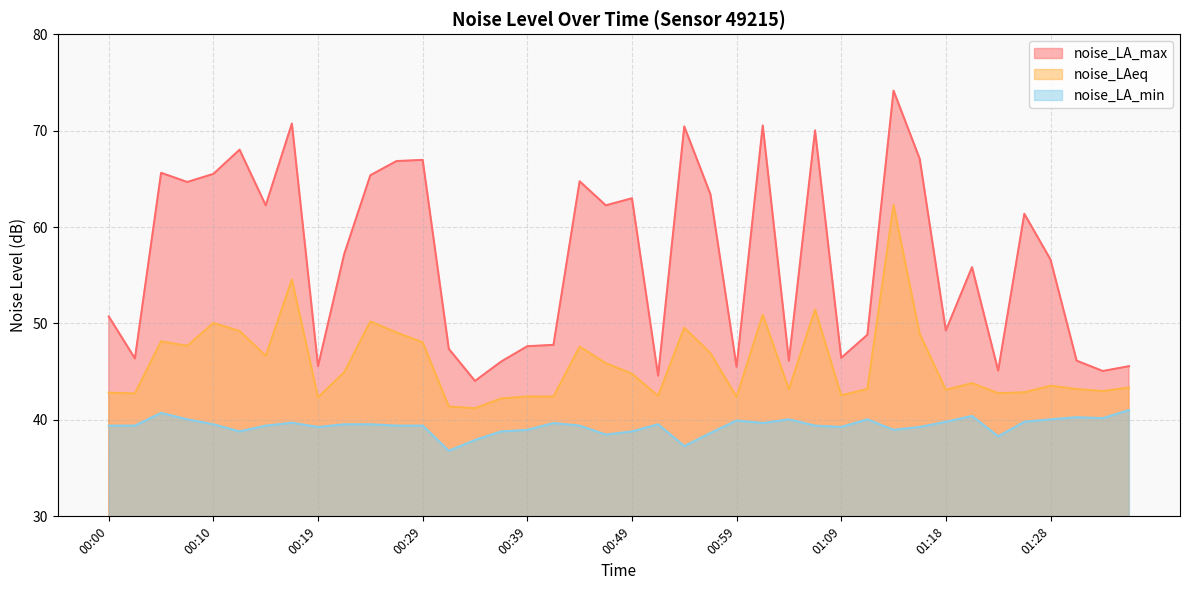

Where does the noise_LAeq series first go above 43?

00:05